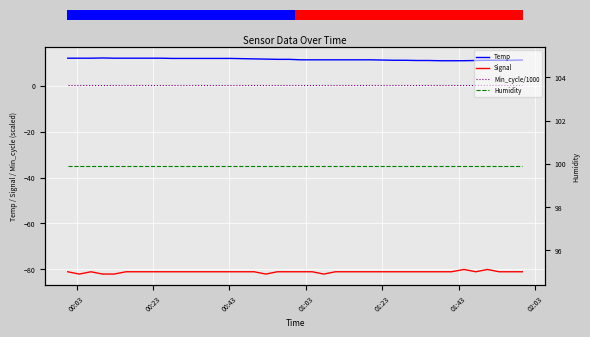

What are all the series names shown in the legend?

Temp, Signal, Min_cycle/1000, Humidity